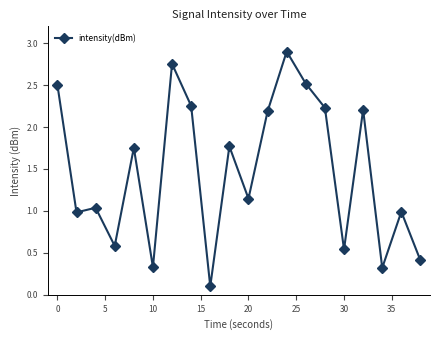

How many distinct data groups are displayed?

1